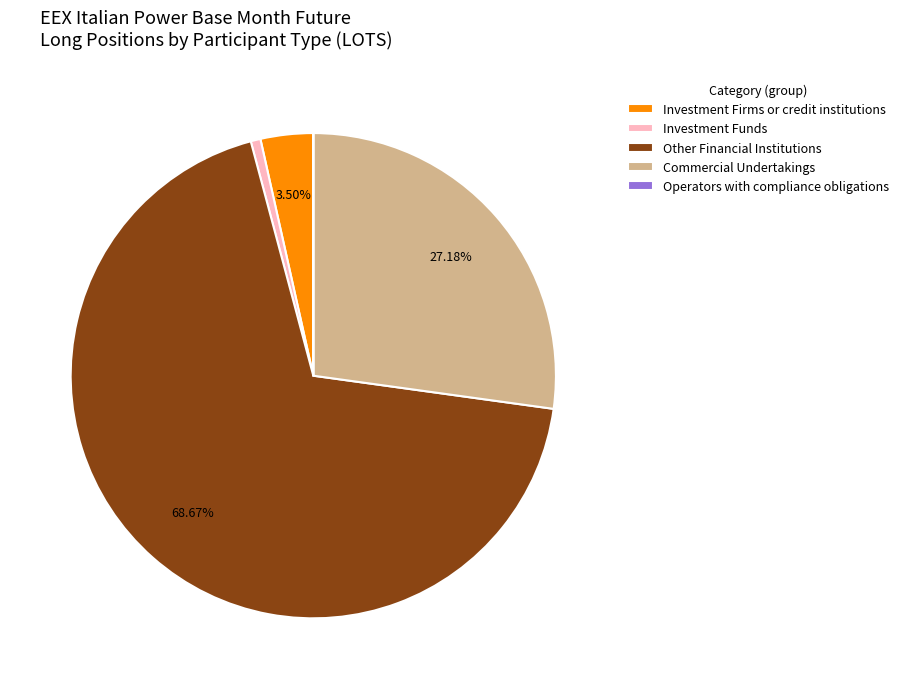

Which category accounts for the majority?

Other Financial Institutions